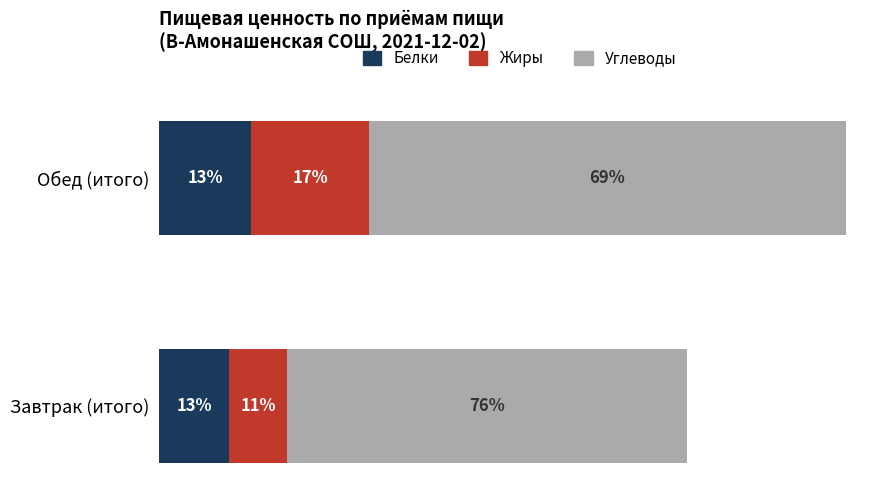

Which series has the largest total across all categories?

Углеводы